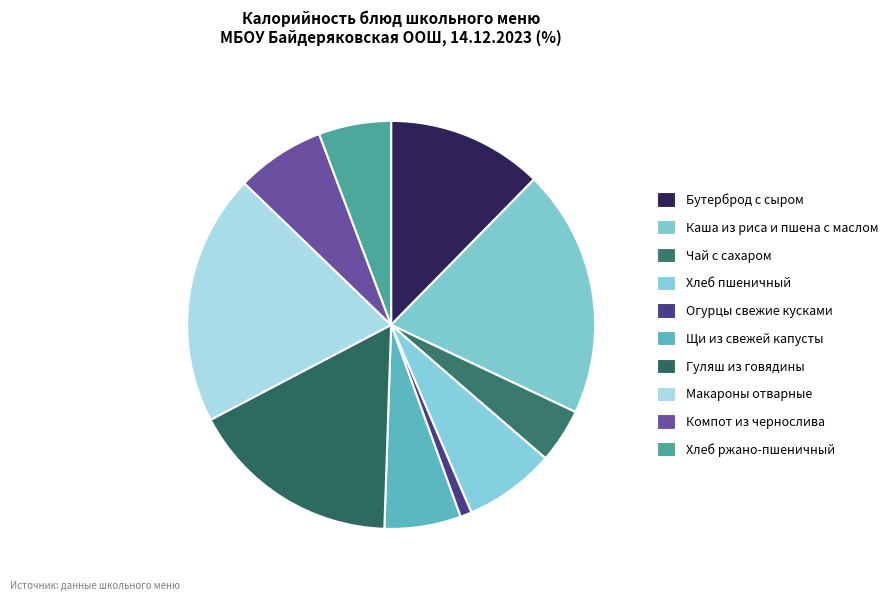

How many slices are in this pie chart?

10